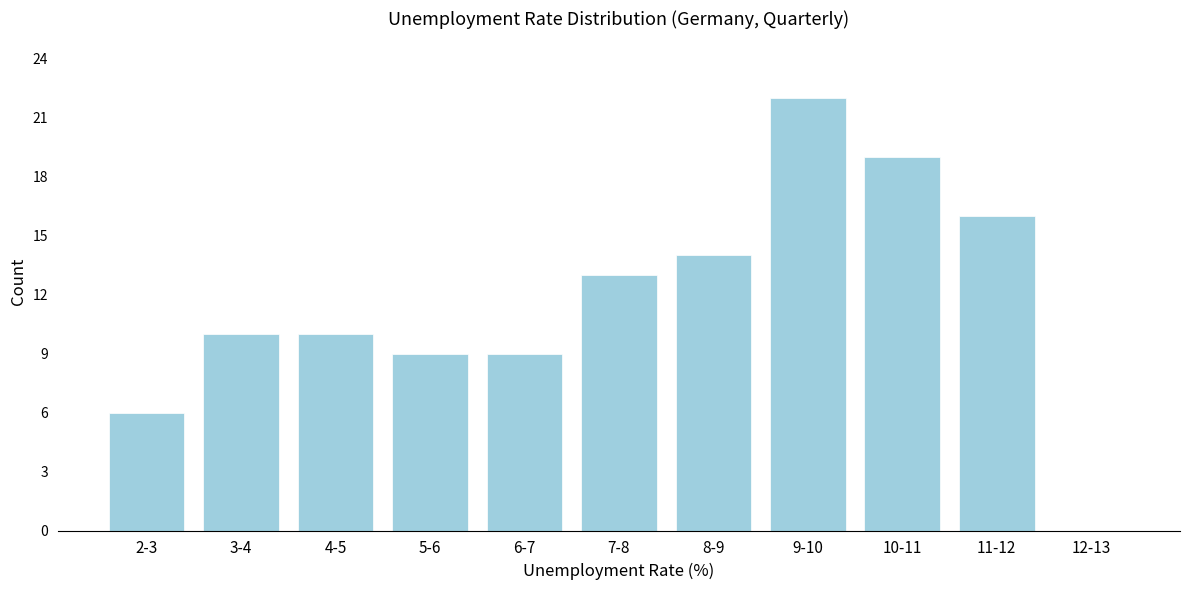

Reading left to right, what are all the values shown in this chart?

2-3=6	3-4=10	4-5=10	5-6=9	6-7=9	7-8=13	8-9=14	9-10=22	10-11=19	11-12=16	12-13=0